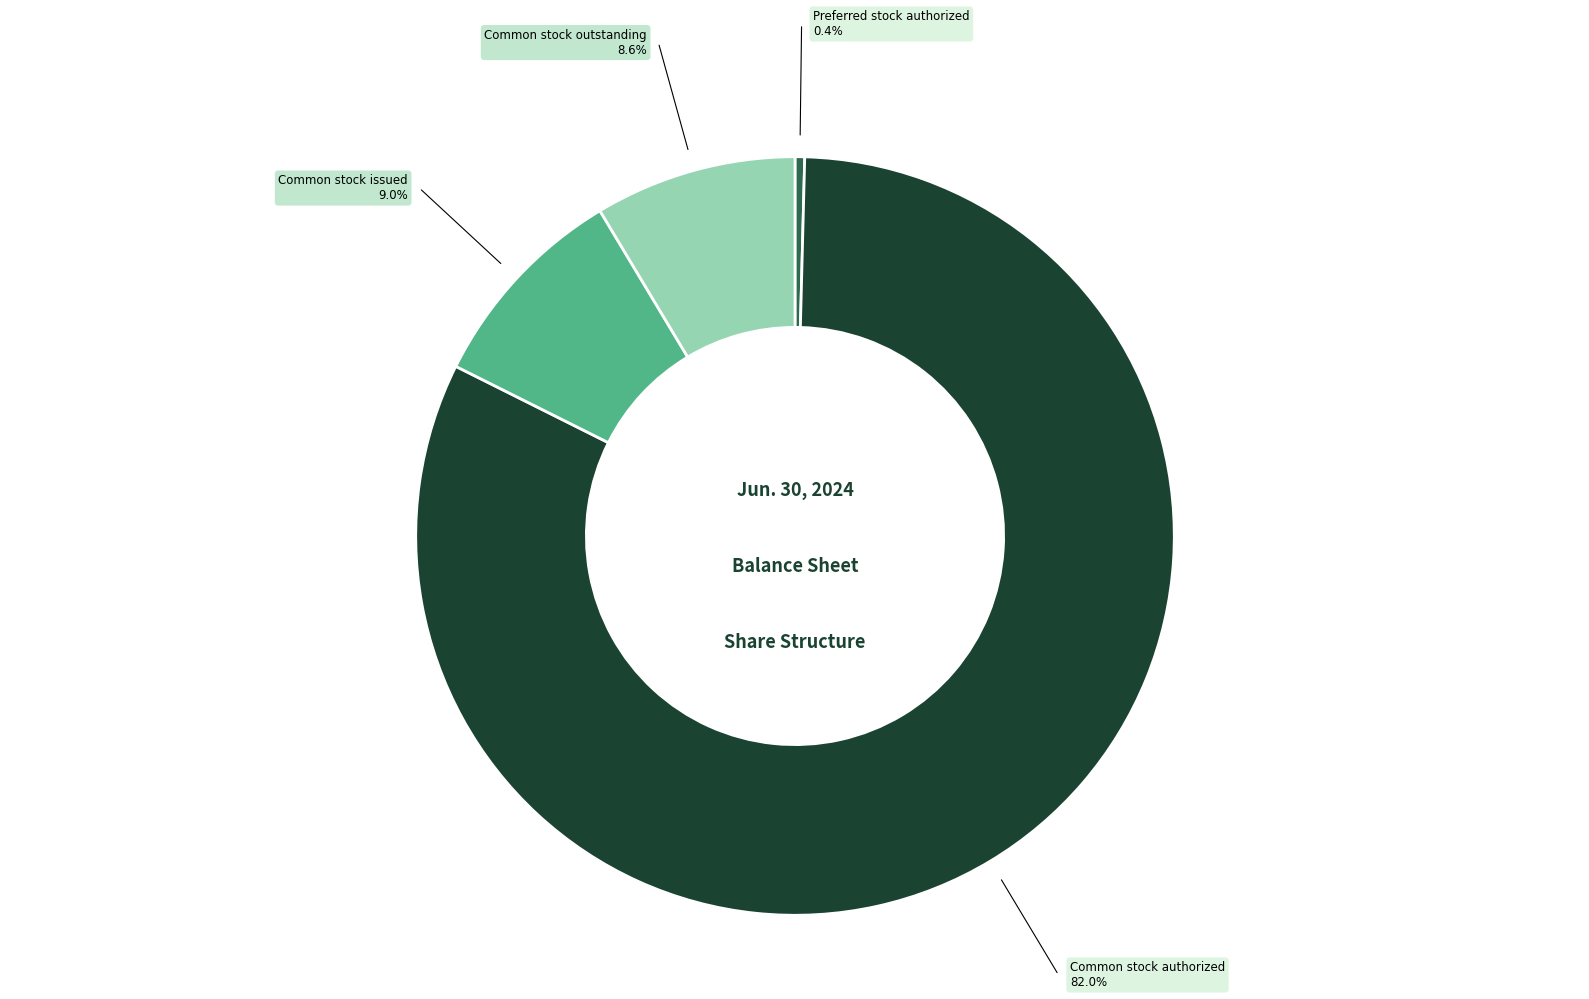

Does any single category account for the majority?

Yes